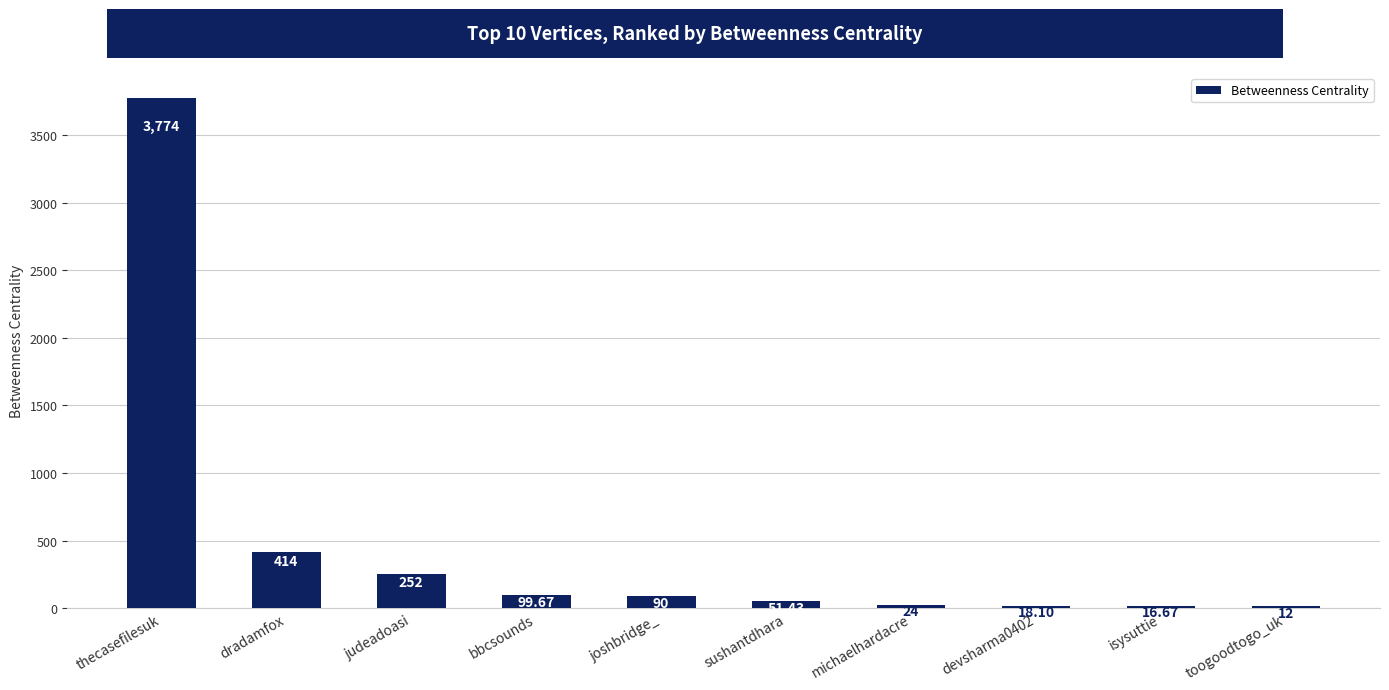

Count the number of data series in this chart.

1